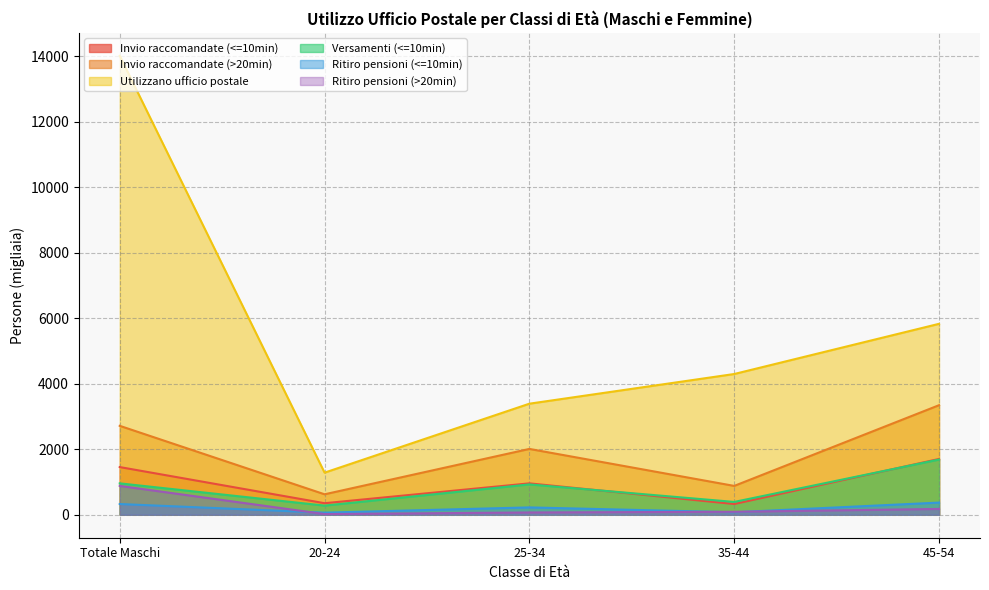

Which category has the lowest value across all series?

20-24